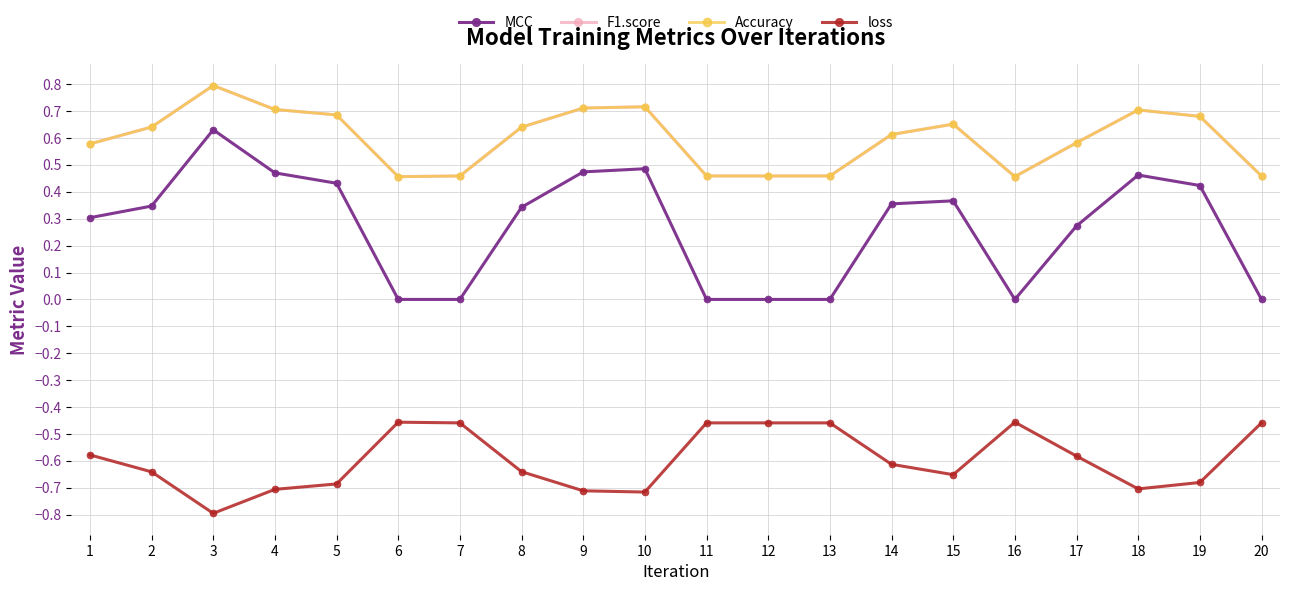

Is this an area chart (filled region under the line)?

No